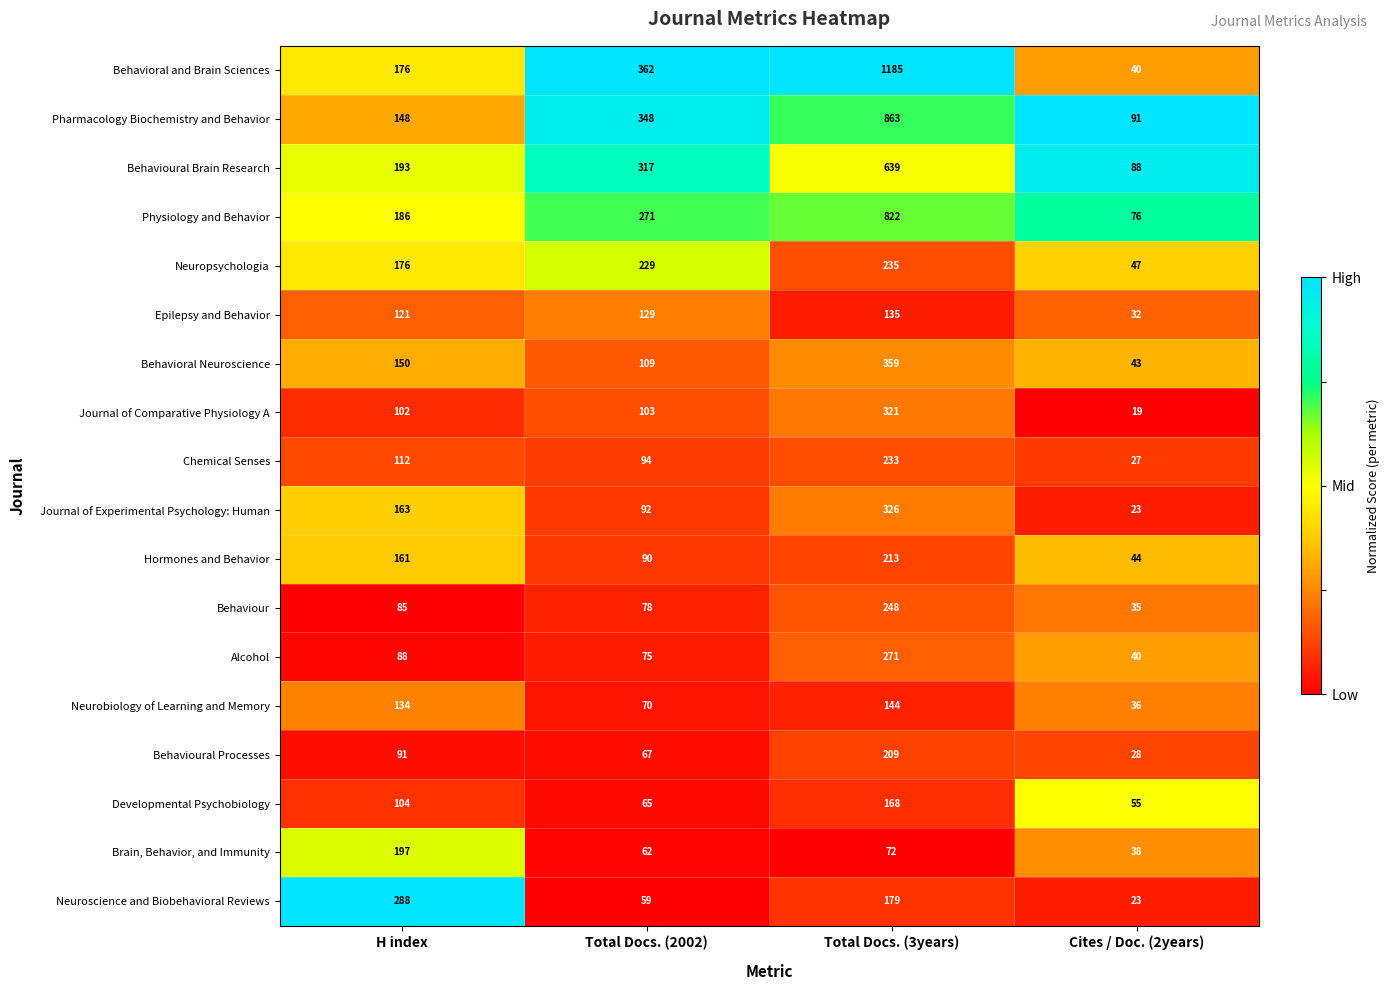

How many Physiology and Behavior values are between 186 and 822?

3